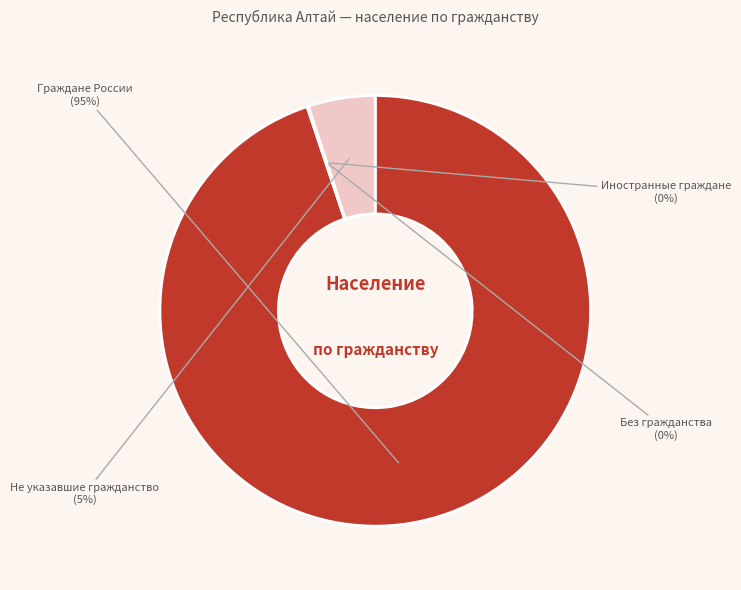

Which slice is the largest?

Граждане России